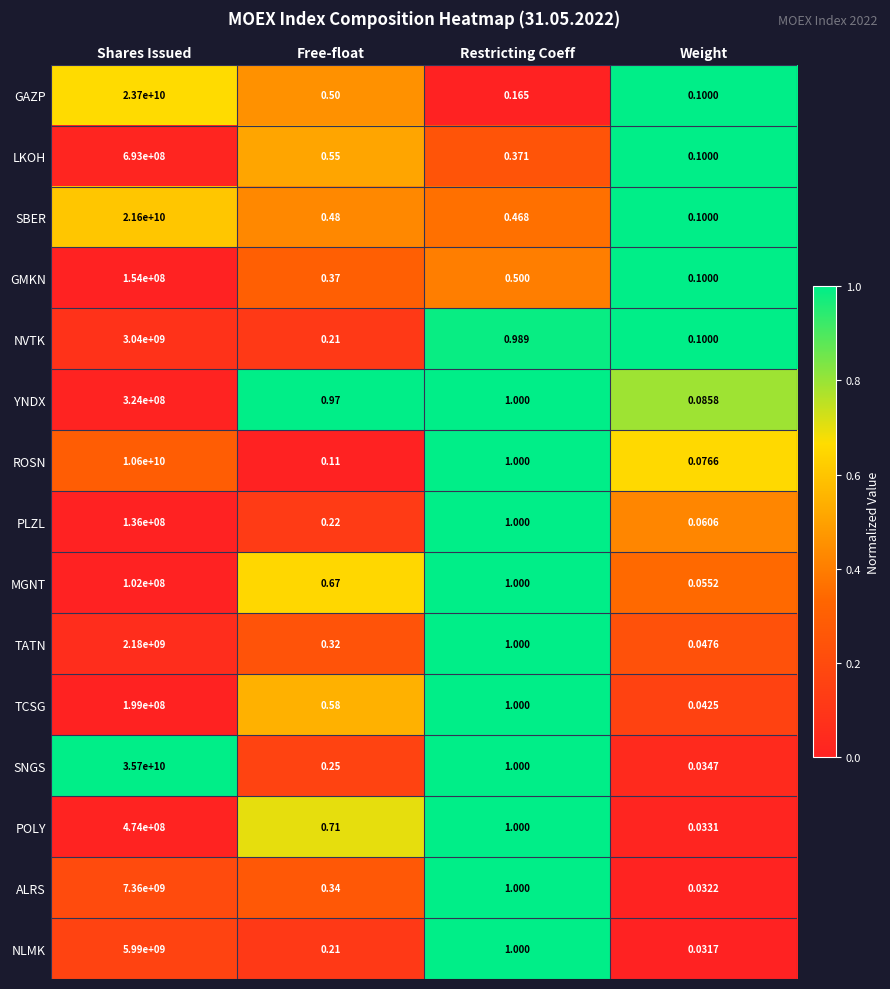

Which series has the widest spread of values?

SNGS